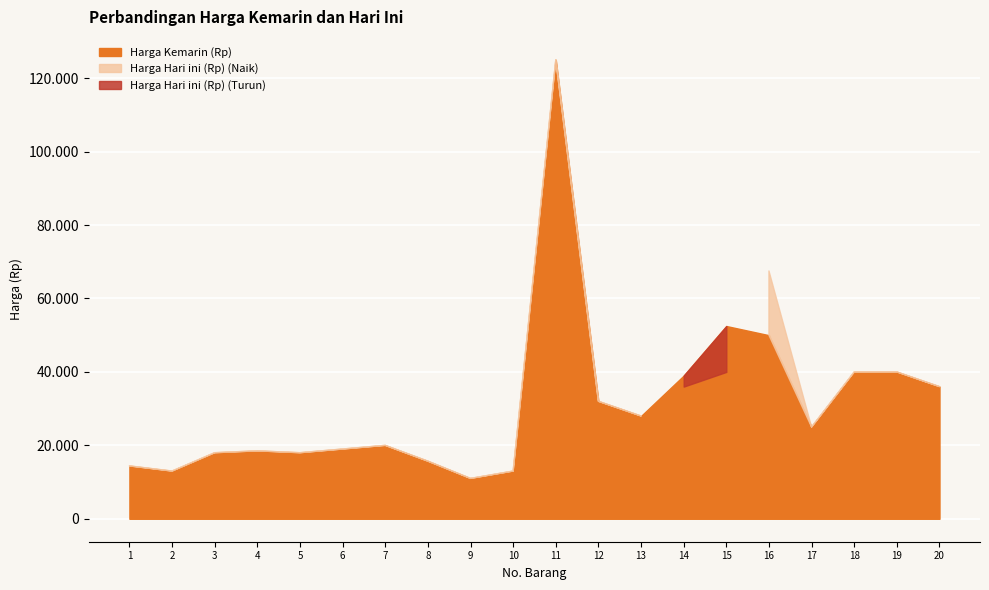

What is the approximate value of Harga Hari ini (Rp) at 1, to the nearest 50?

14400